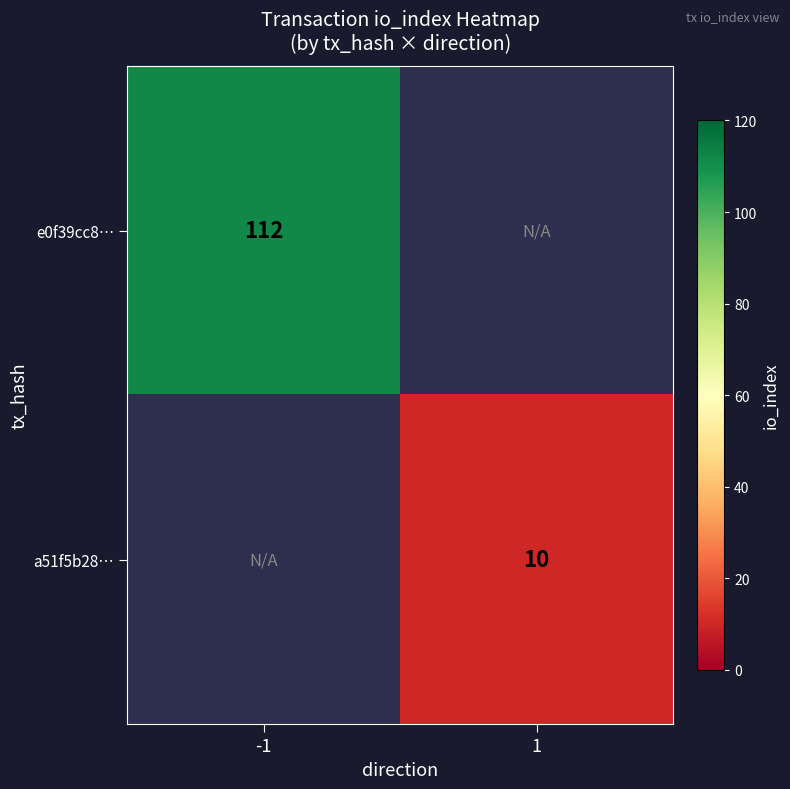

Is the value of e0f39cc8… at -1 greater than the value of a51f5b28… at 1?

Yes